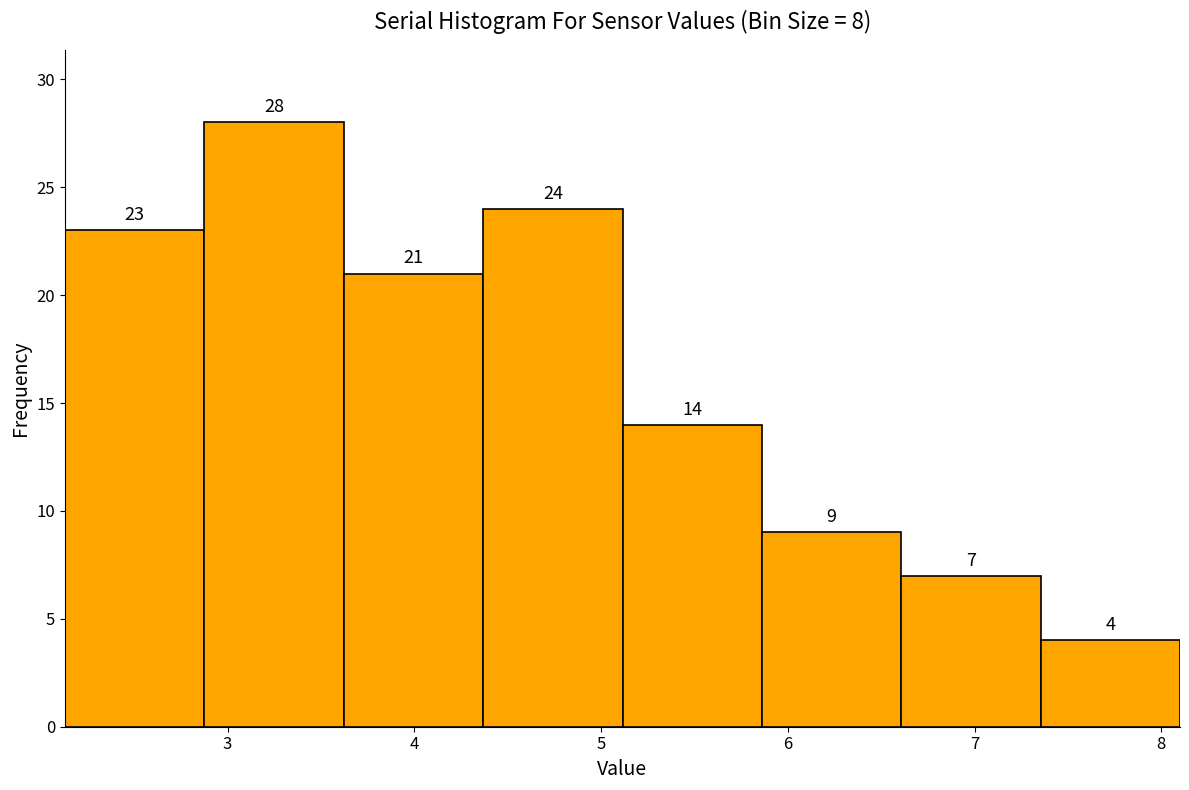

Reading left to right, list every bar in this chart as the range it spans on the x-axis followed by its height. The bar edges are not printed on the chart, so give them approximately, as read against the axis.

2.1 to 2.9: 23
2.9 to 3.6: 28
3.6 to 4.4: 21
4.4 to 5.1: 24
5.1 to 5.9: 14
5.9 to 6.6: 9
6.6 to 7.4: 7
7.4 to 8.1: 4